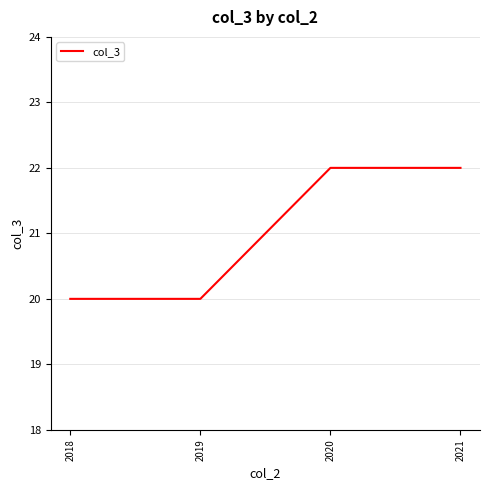

What is the minimum value shown in the chart?

20